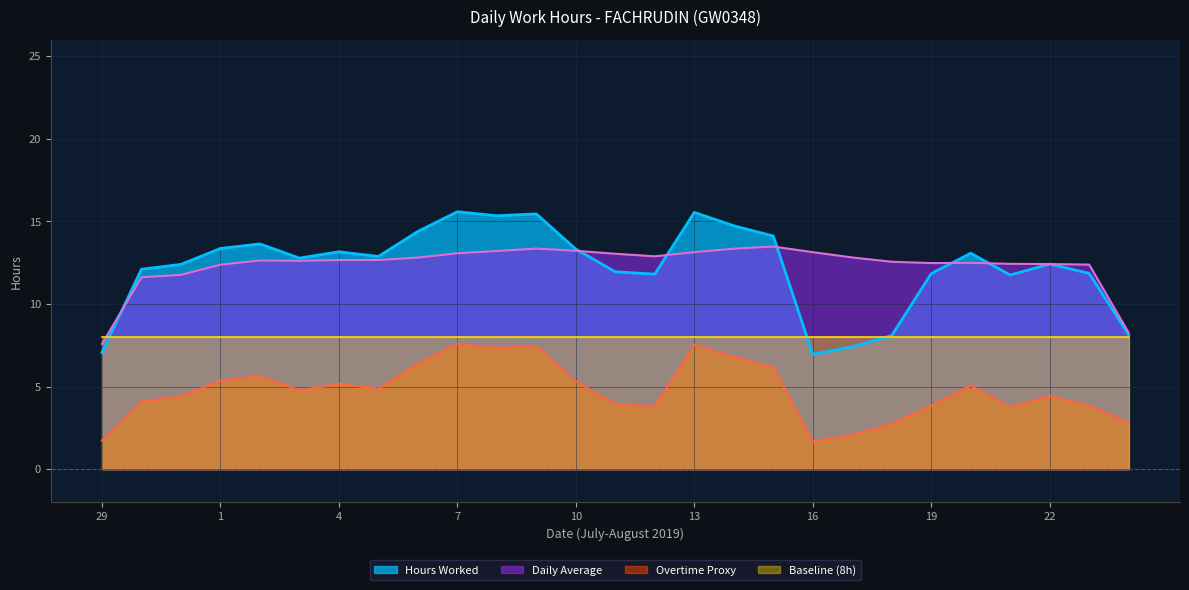

What is the label of the 19th point from the right?

6